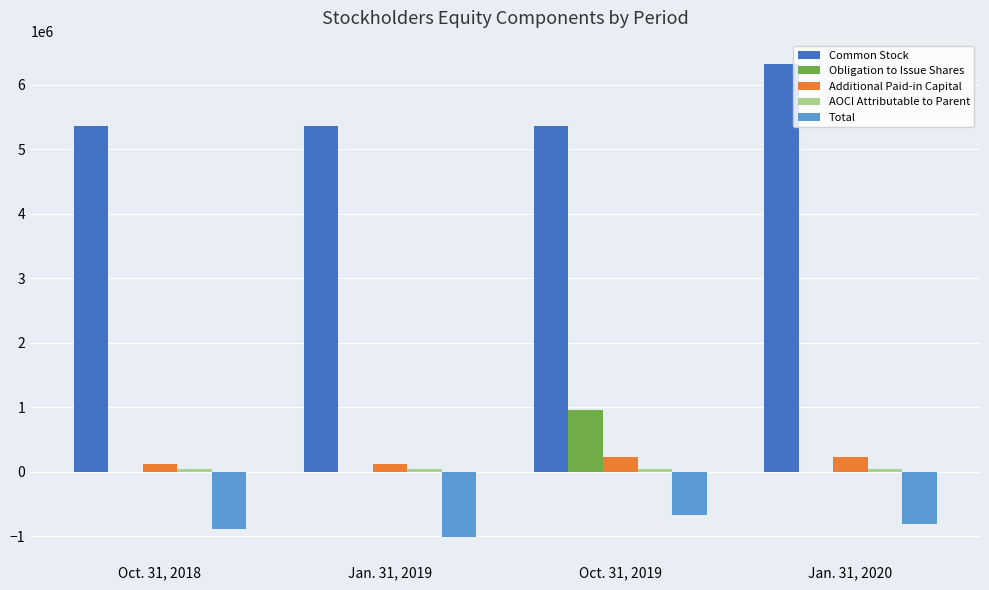

Which series has the largest total across all categories?

Common Stock